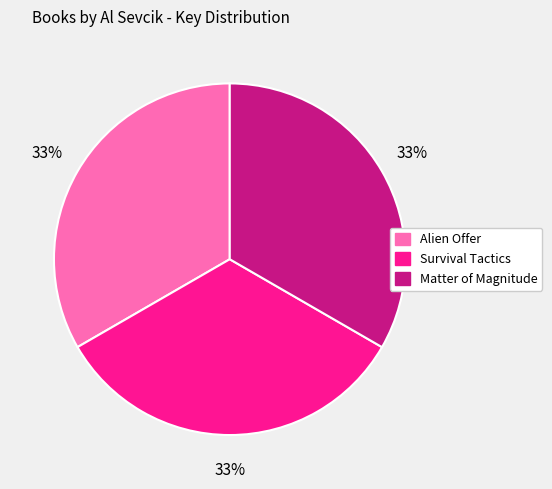

Is the sum of Matter of Magnitude and Survival Tactics greater than half?

Yes